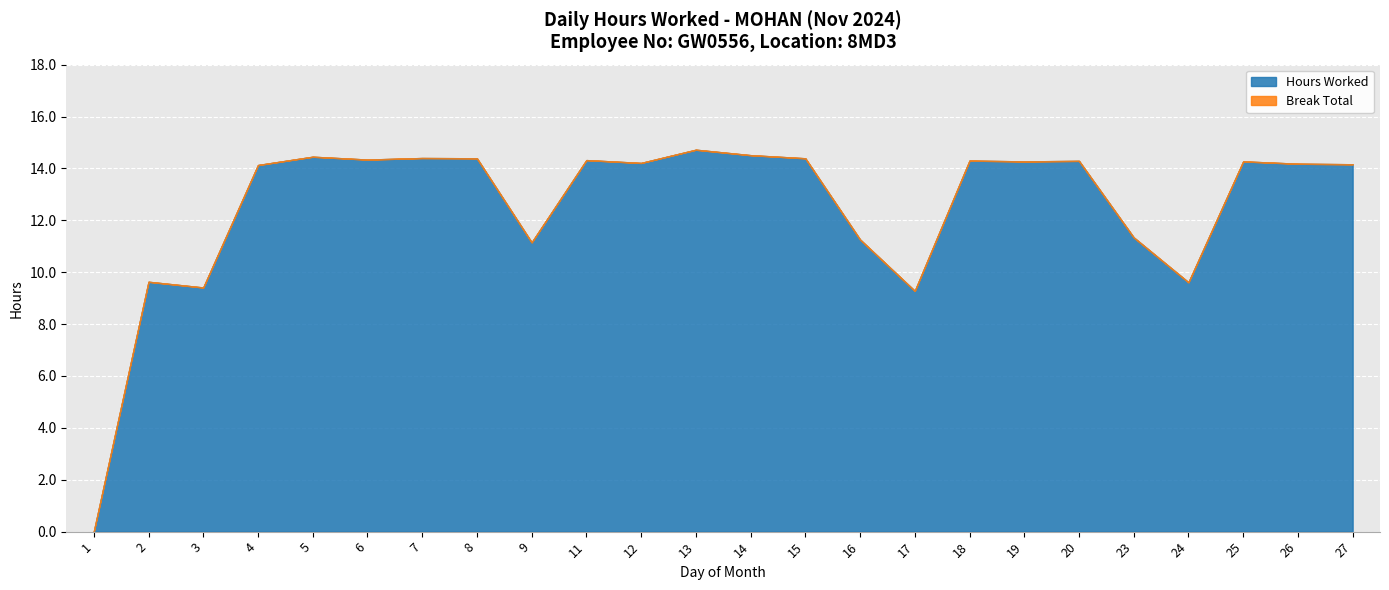

What is the average value of the Hours Worked series?

12.5